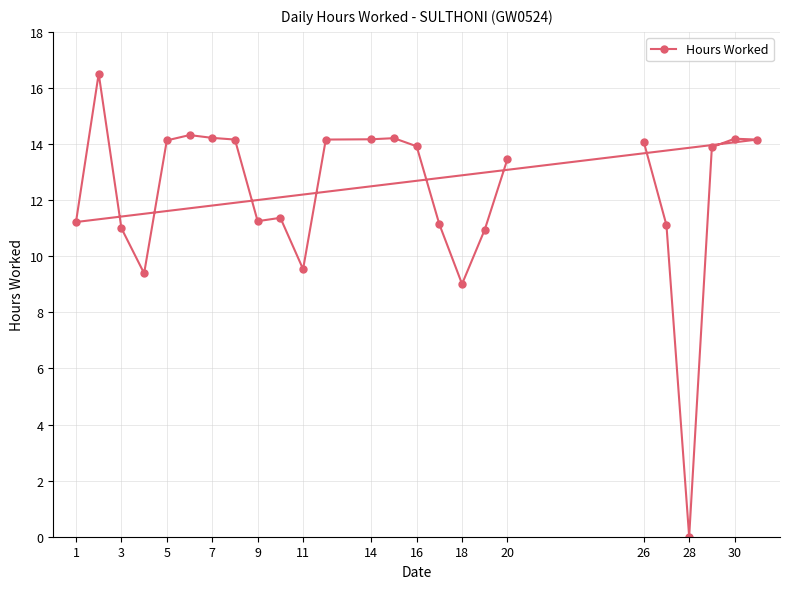

What is the maximum value shown in the chart?

16.5